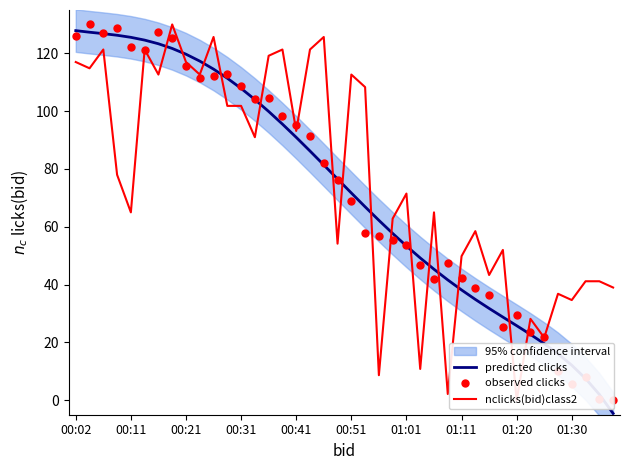

Is it true that predicted clicks equals 71.7 at 00:51?

True